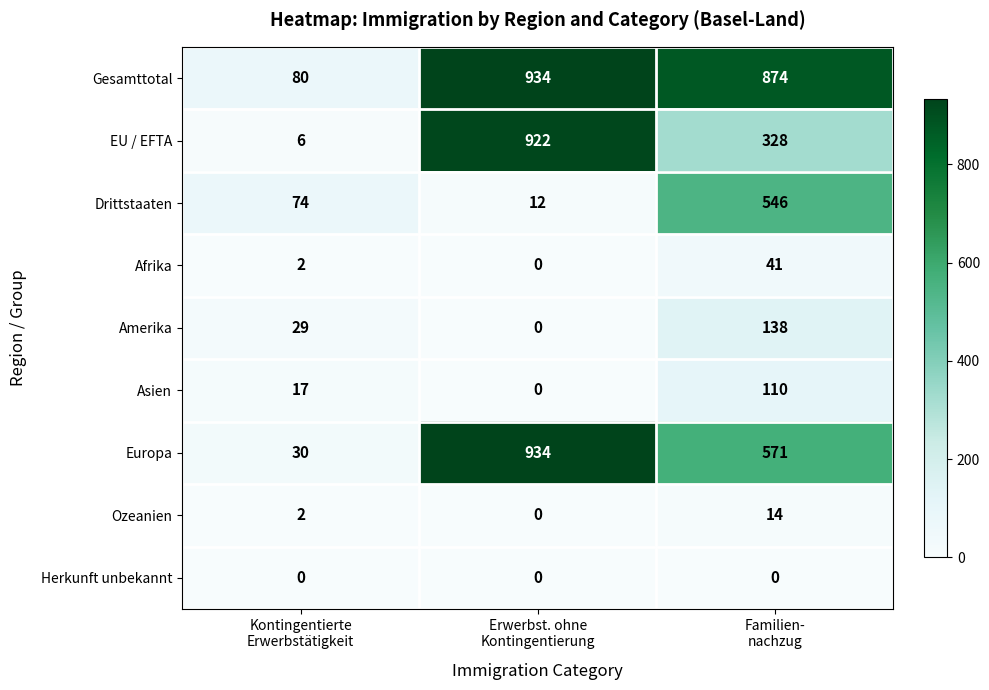

Count the number of data series in this chart.

9